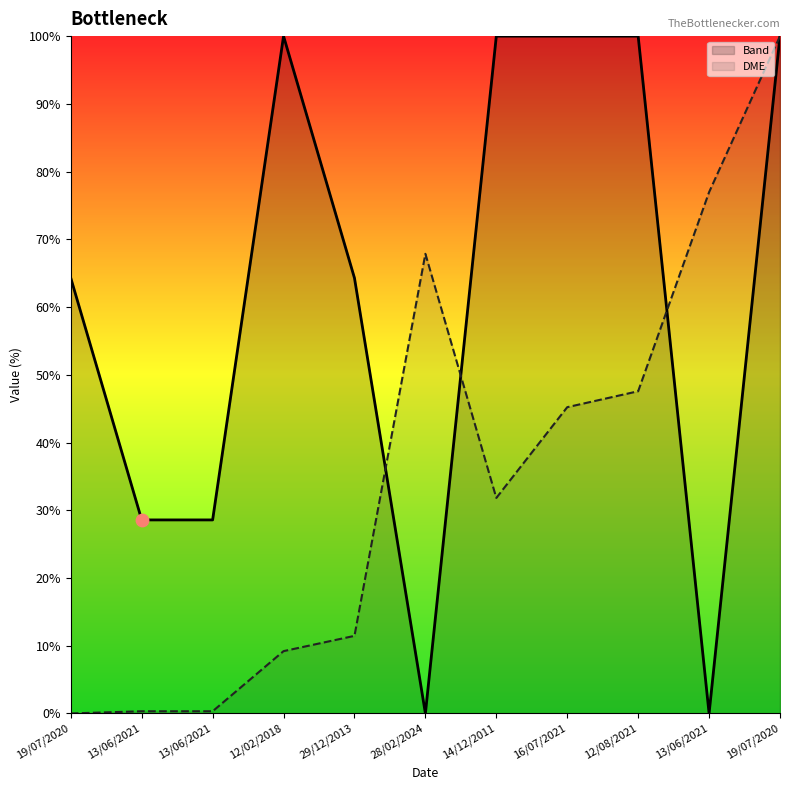

Which series has the widest spread of Y values?

Band